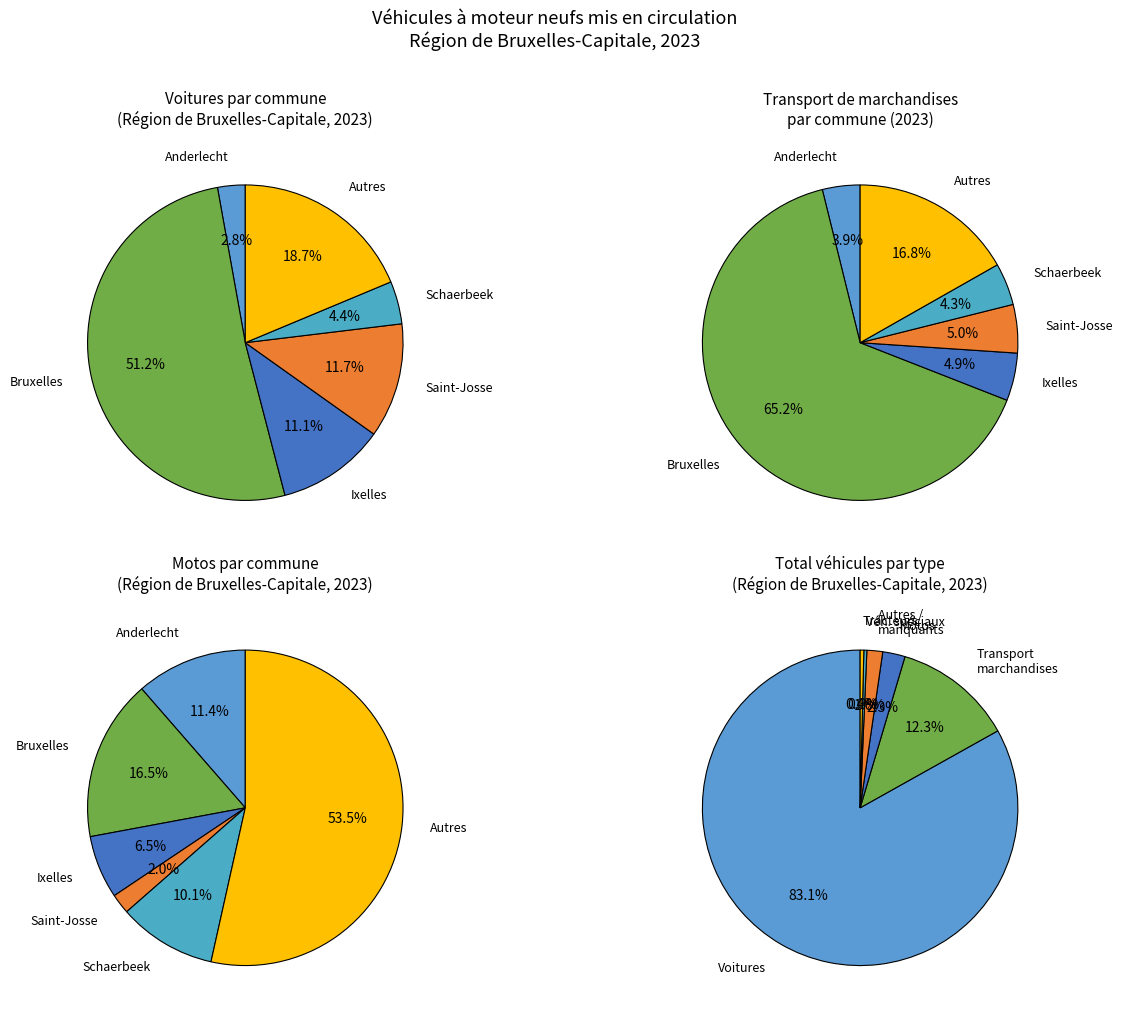

Which slice is the largest?

Bruxelles